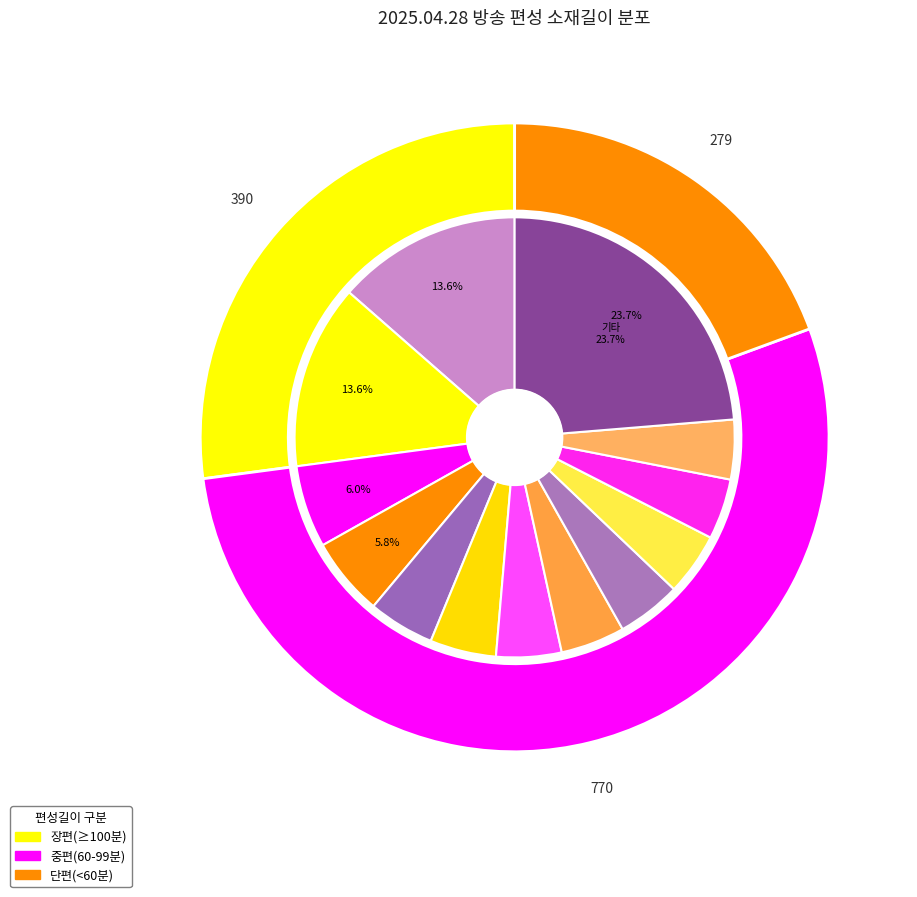

What is the change in value from 자급자족 원정대(39회) to 나는 자연인이다(564회)?

+13